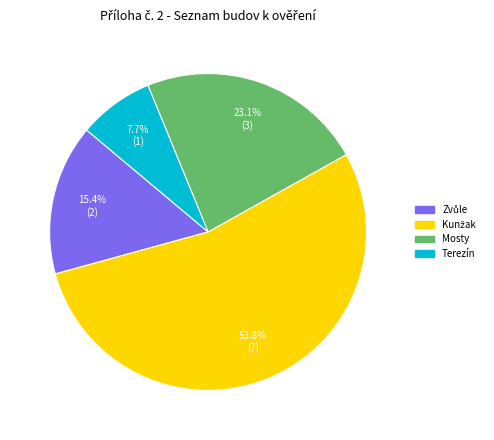

Is there any slice that represents more than half of the pie?

Yes